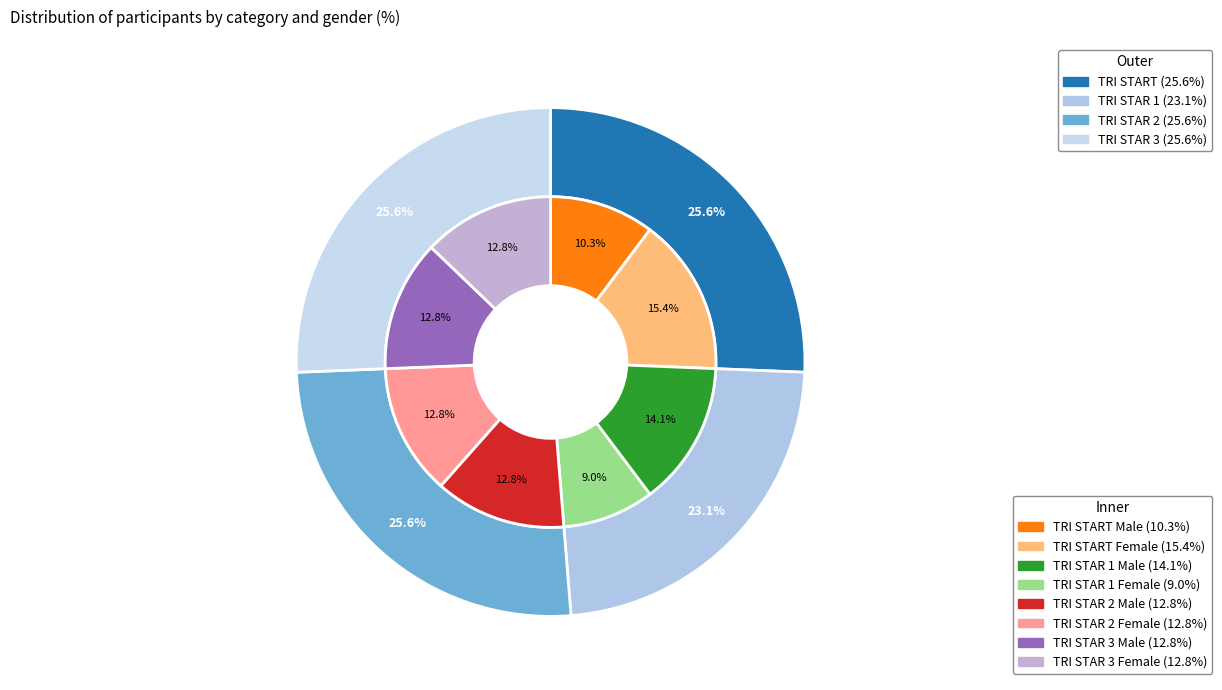

Rank the categories by value from highest to lowest.

TRI START, TRI STAR 2, TRI STAR 3, TRI STAR 1